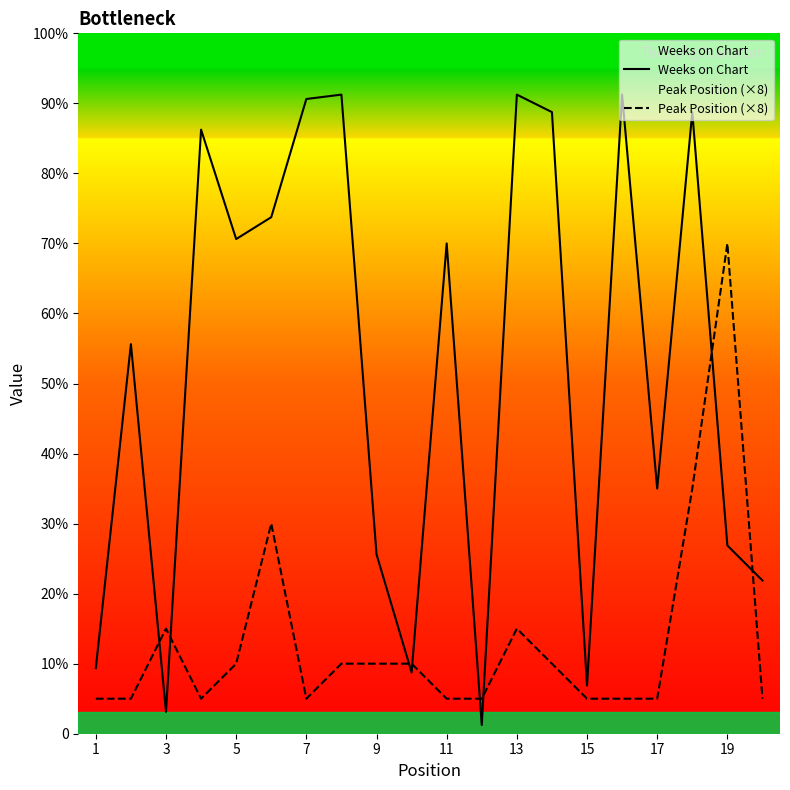

What is the difference between the second highest and minimum values in the Weeks on Chart series?

144